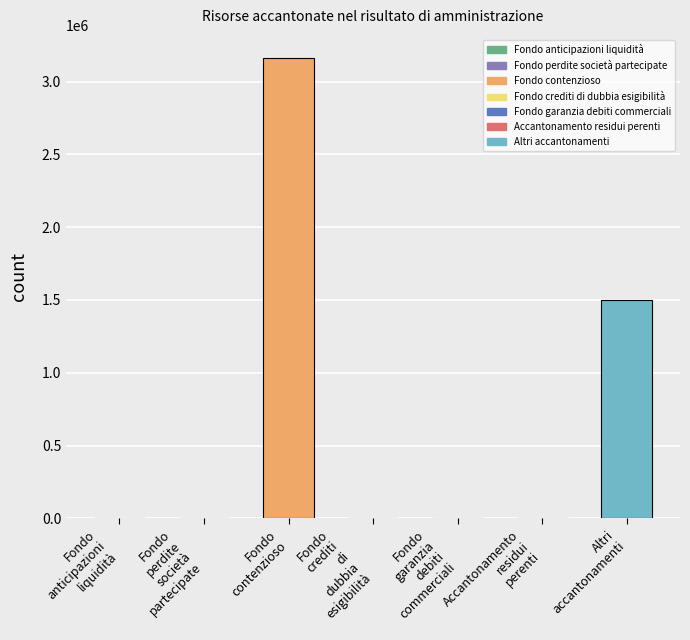

Reading right to left, extract all data points from this chart.

Altri
accantonamenti=1500000.0	Accantonamento
residui
perenti=0.0	Fondo
garanzia
debiti
commerciali=0.0	Fondo
crediti
di
dubbia
esigibilità=0.0	Fondo
contenzioso=3162456.4	Fondo
perdite
società
partecipate=0.0	Fondo
anticipazioni
liquidità=0.0